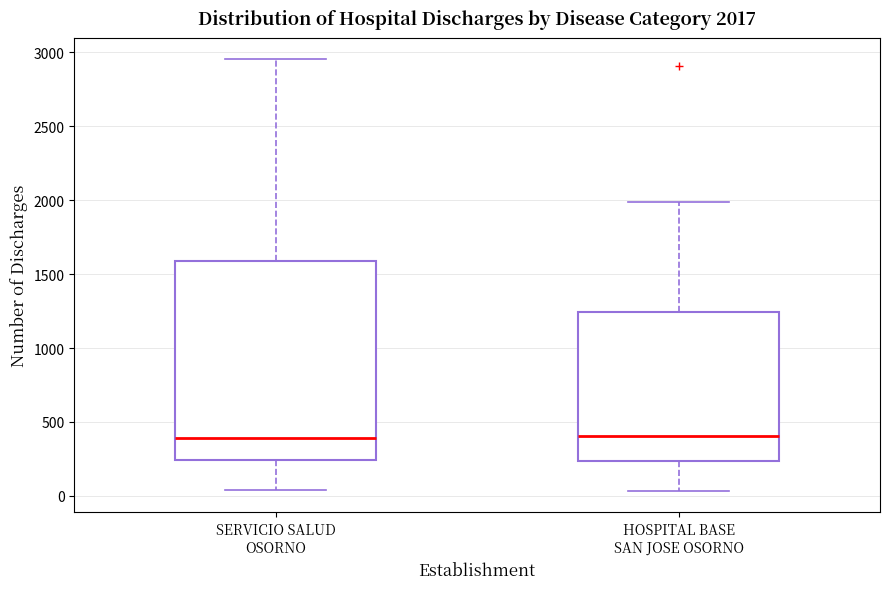

Which box is the tallest, from its lower edge to its upper edge?

SERVICIO SALUD OSORNO